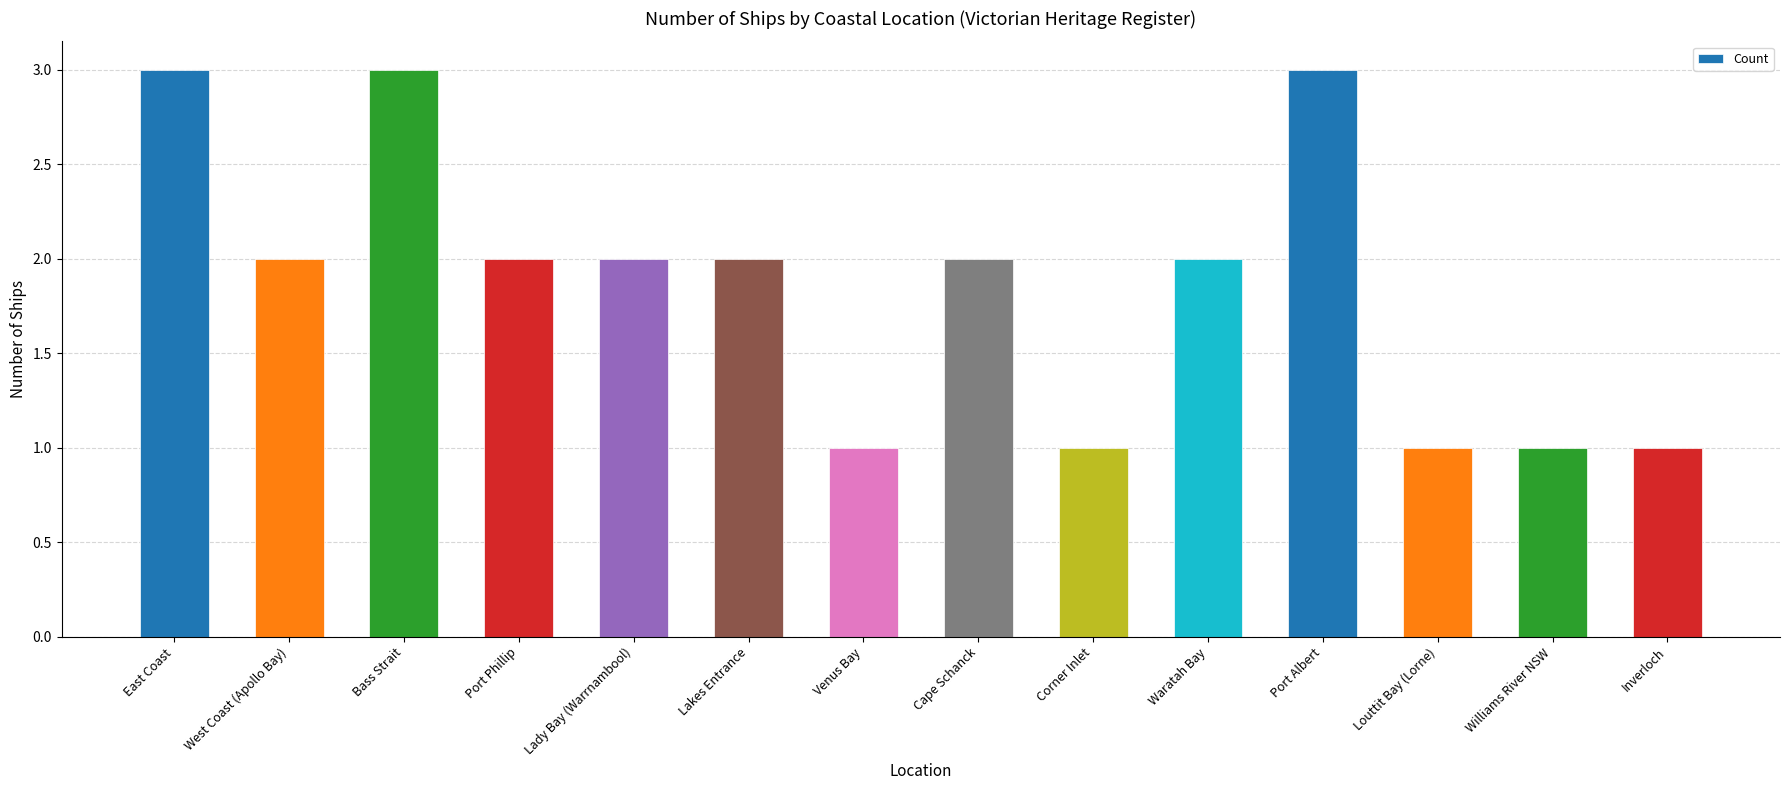

Approximately how many times larger is the value at Venus Bay compared to Louttit Bay (Lorne)?

1.0